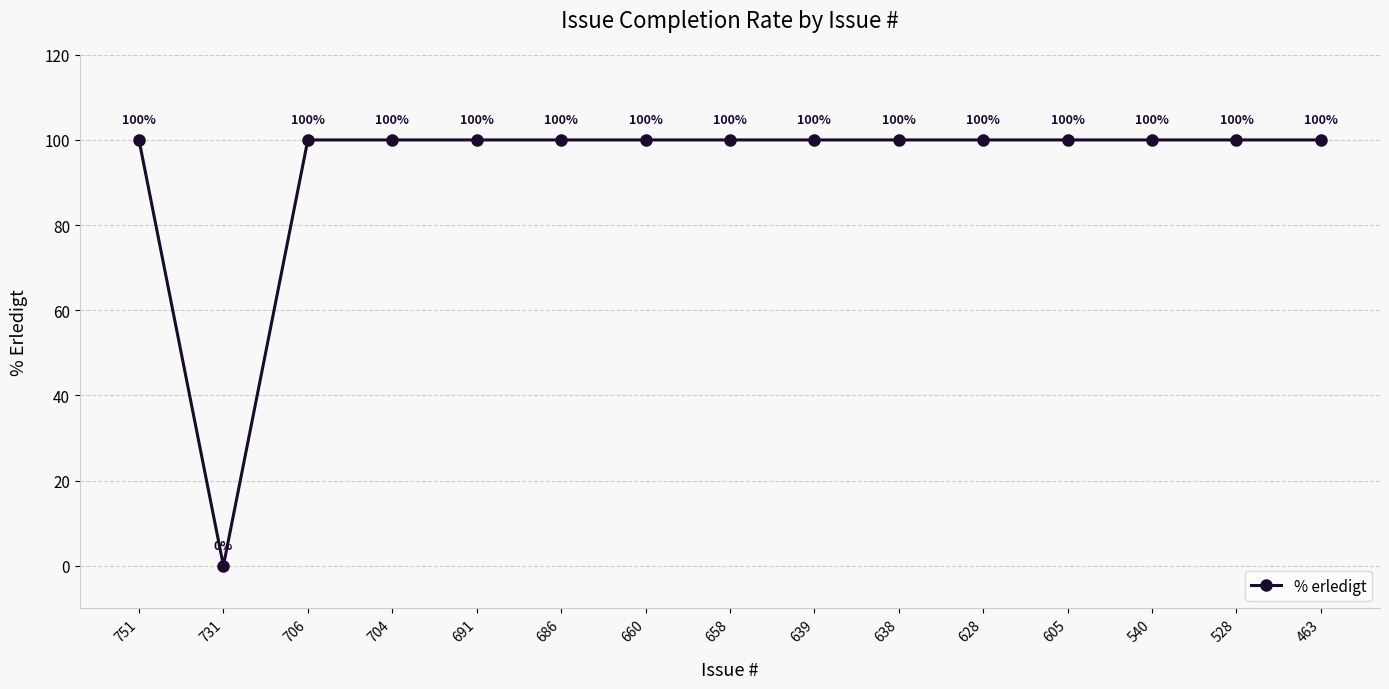

What is the sum of all values?

1400